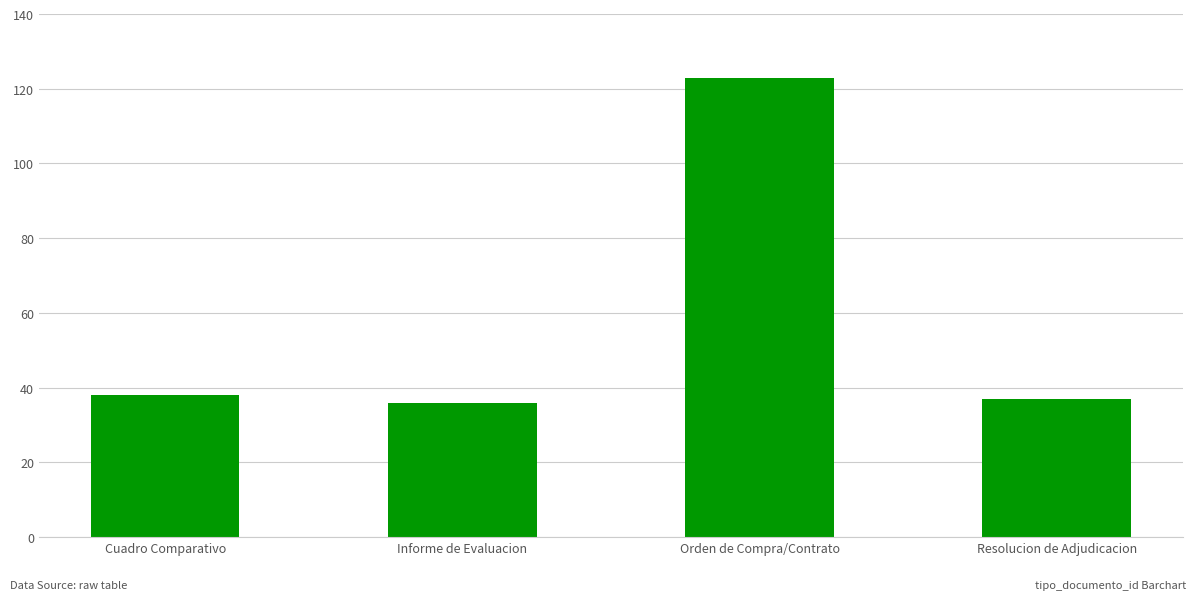

What is the greatest value displayed?

123